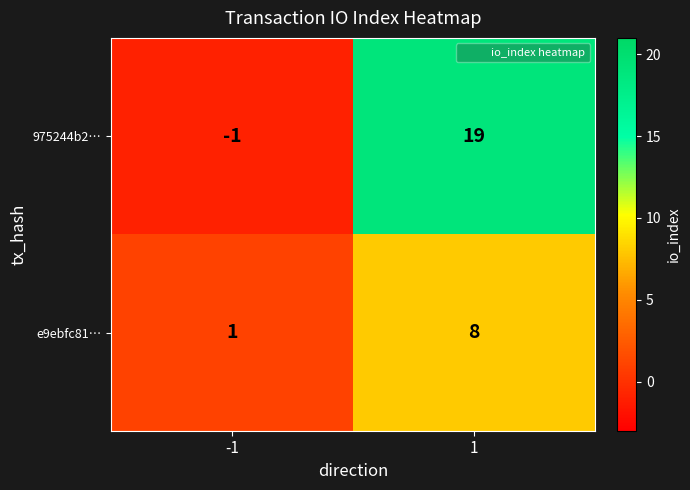

The value of e9ebfc81… at -1 is 2. True or false?

False